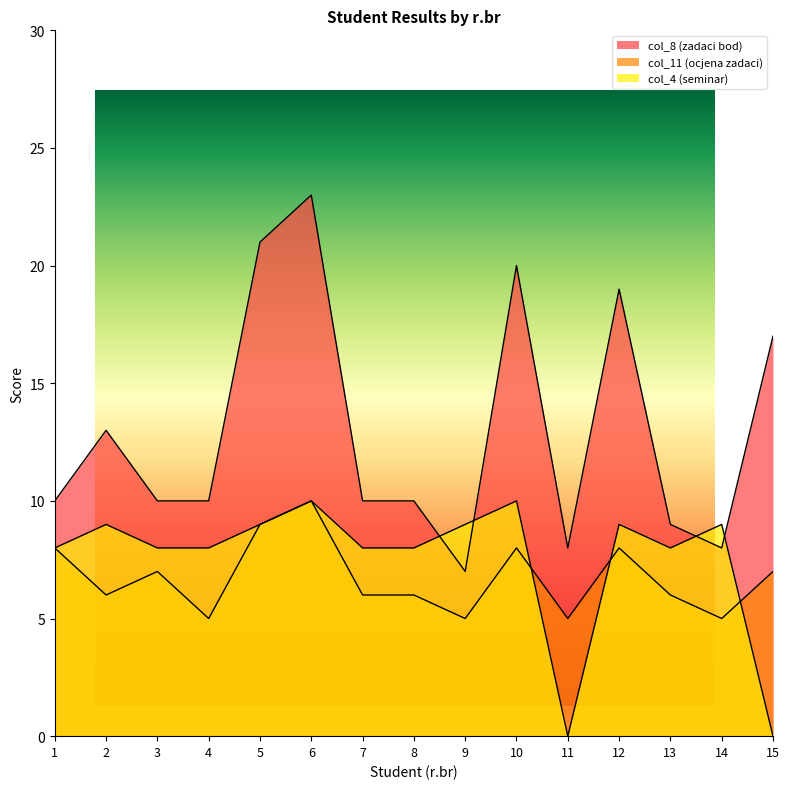

At which category is the sum across all series the highest?

6